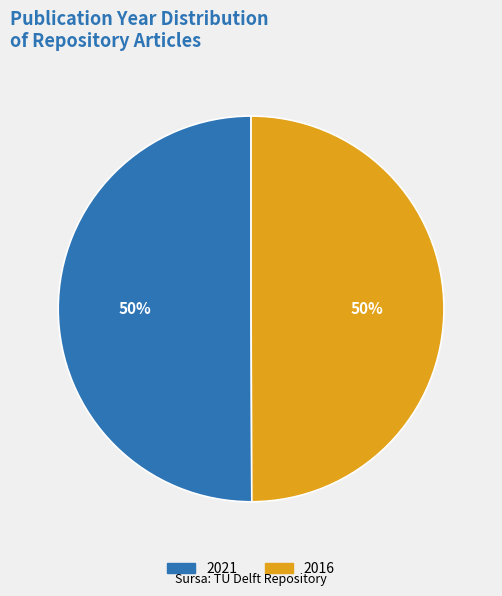

To the nearest percent, what is the average slice percentage?

50%